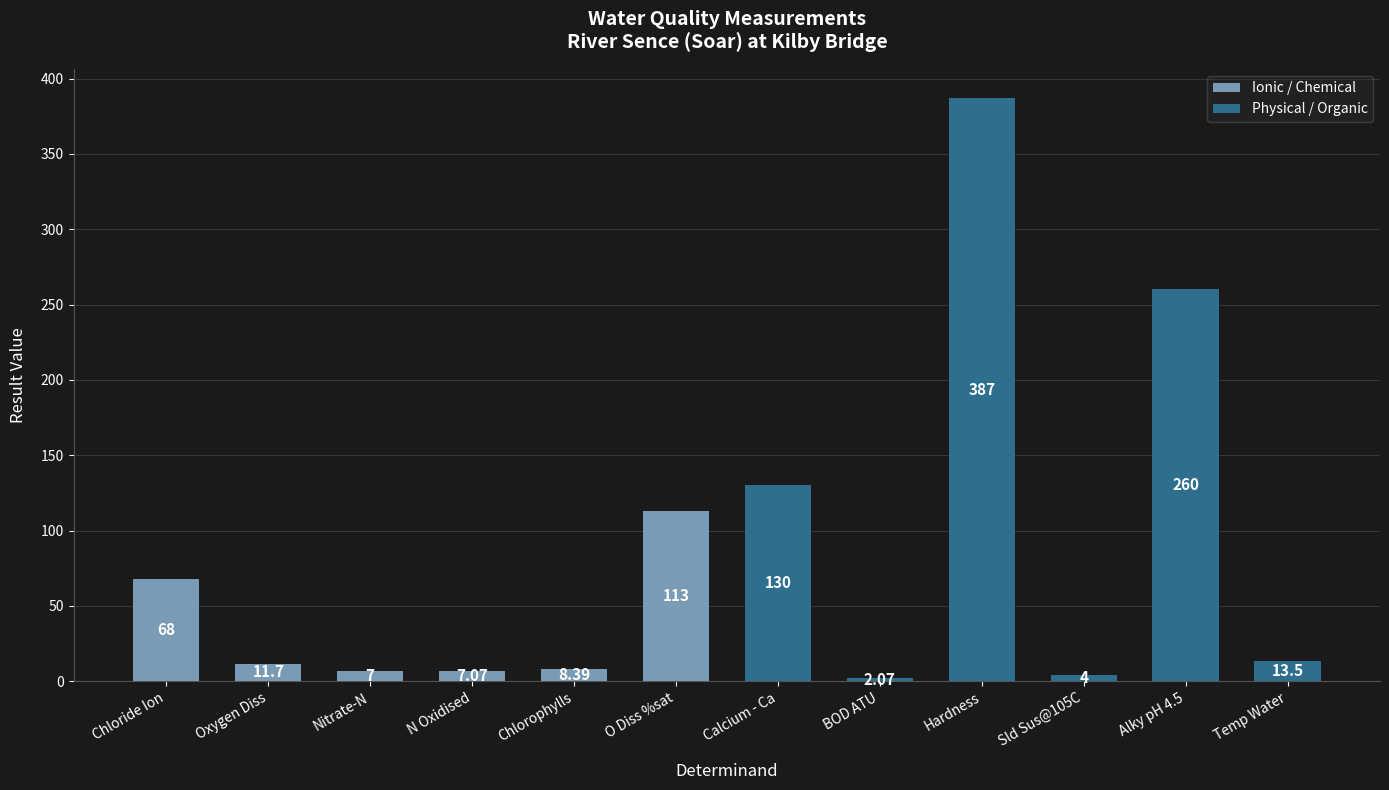

Count the number of categories in the chart.

12